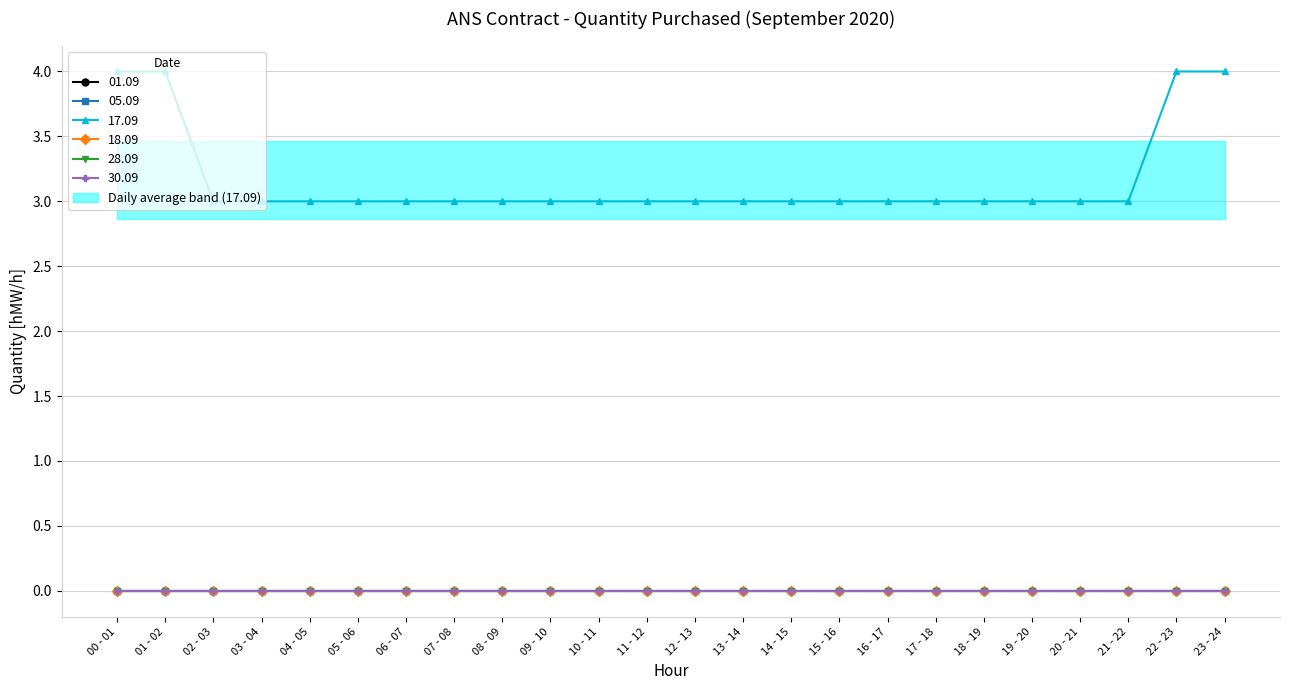

Which has a higher value, 06 - 07 or 22 - 23?

06 - 07